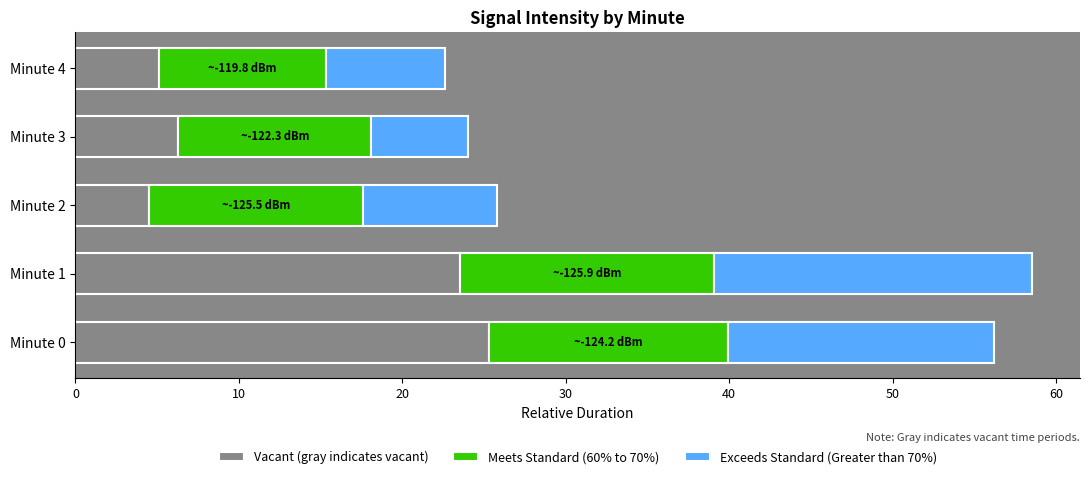

True or false: Vacant (gray indicates vacant) has a value of 25.3 at Minute 0.

True